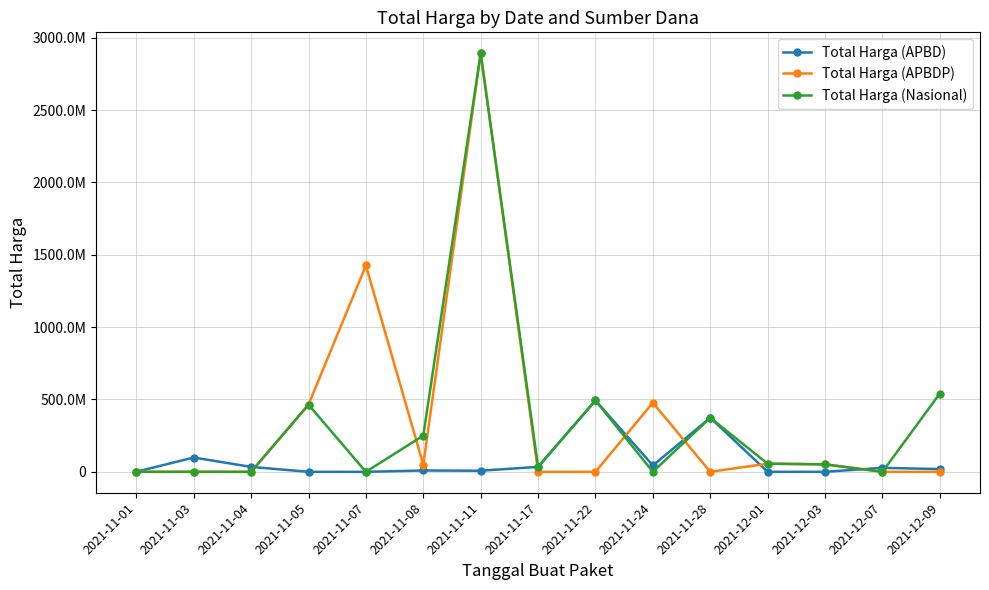

The Total Harga (Nasional) series shows 464002100 at 2021-11-05. True or false?

True